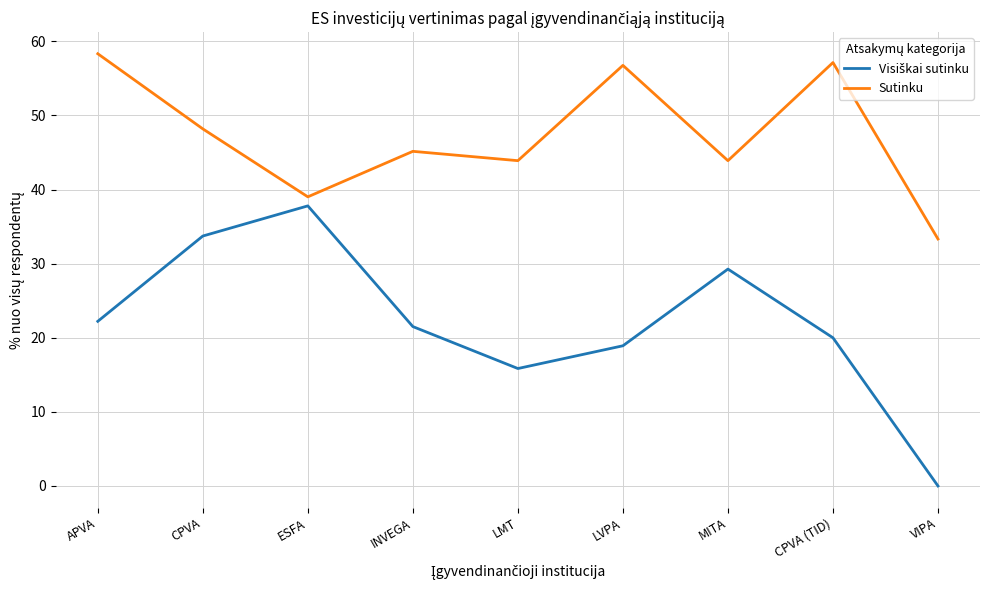

In Sutinku, how many points are lower than both neighbors (excluding endpoints)?

3